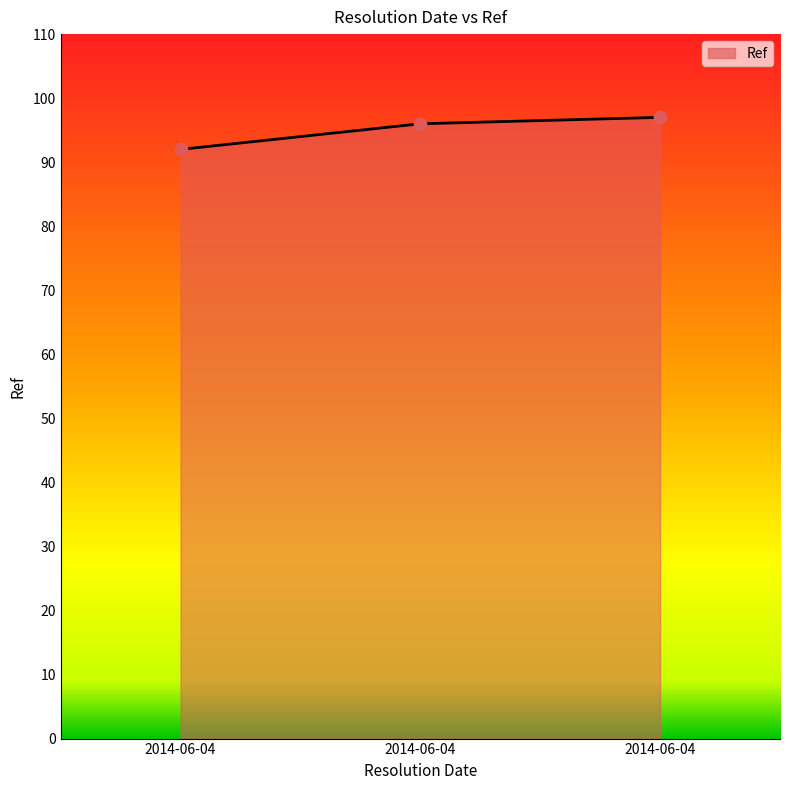

Does the chart have visible grid lines?

No